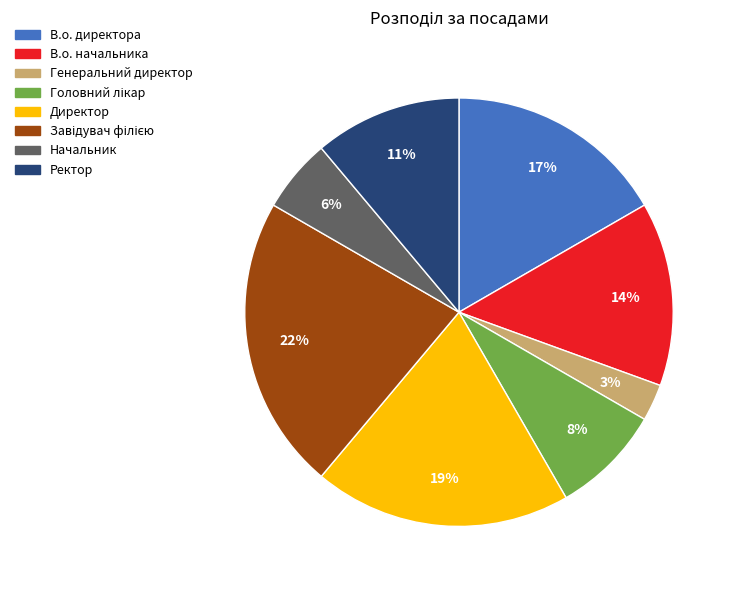

Between В.о. начальника and Начальник, which is larger?

В.о. начальника